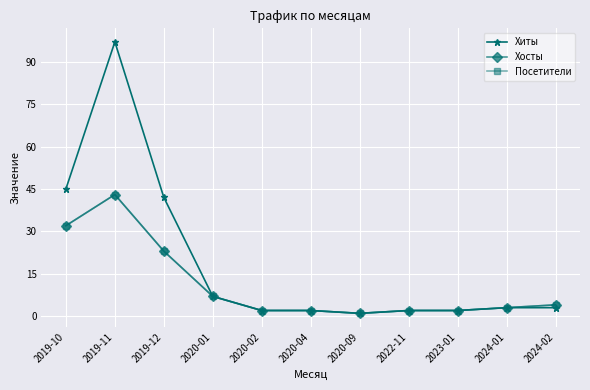

Does the chart have visible grid lines?

Yes